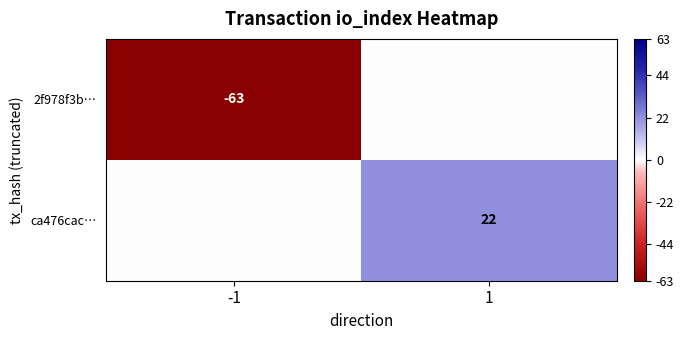

The 2f978f3b… series shows -63 at -1. True or false?

True